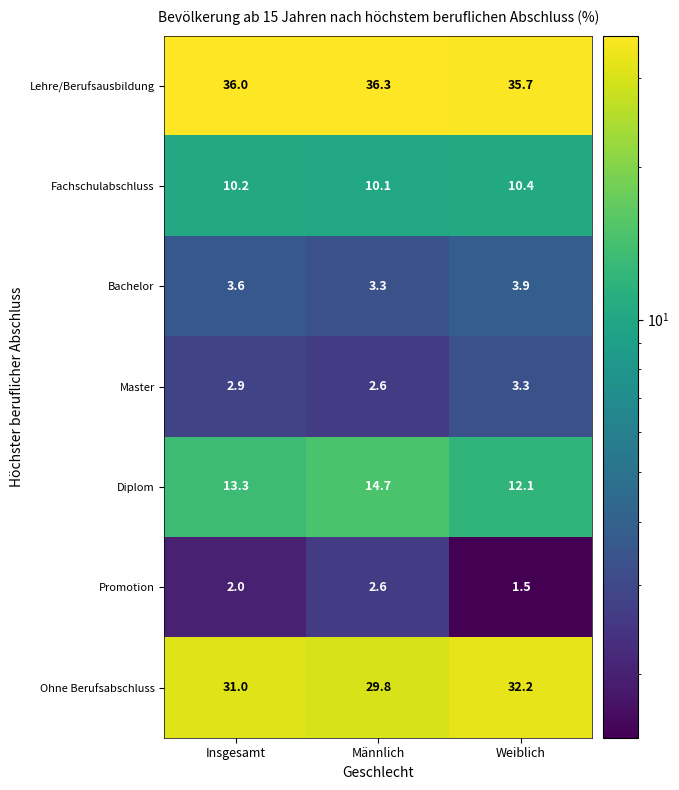

Reading right to left, what are all the values shown in this chart?

Lehre/Berufsausbildung: 35.7	36.3	36.0
Fachschulabschluss: 10.4	10.1	10.2
Bachelor: 3.9	3.3	3.6
Master: 3.3	2.6	2.9
Diplom: 12.1	14.7	13.3
Promotion: 1.5	2.6	2.0
Ohne Berufsabschluss: 32.2	29.8	31.0